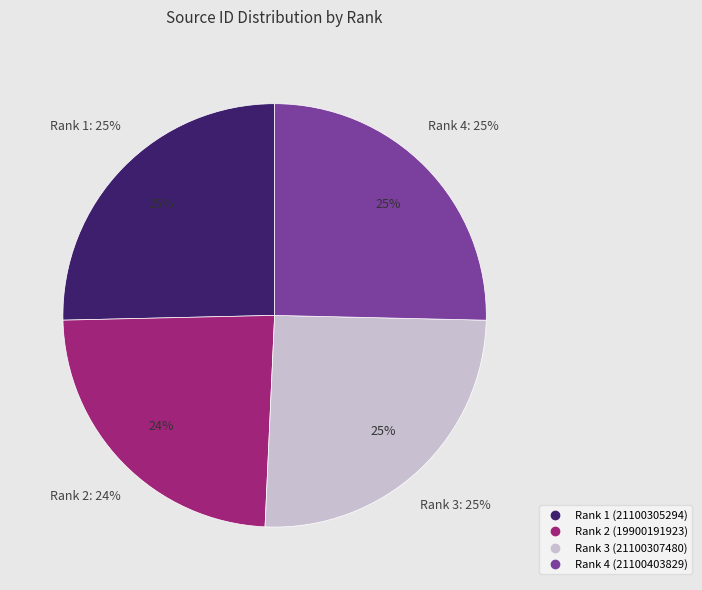

What percentage is the Rank 3 slice, to the nearest percent?

25%